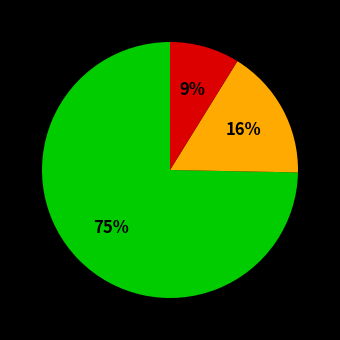

Does any single category account for the majority?

Yes